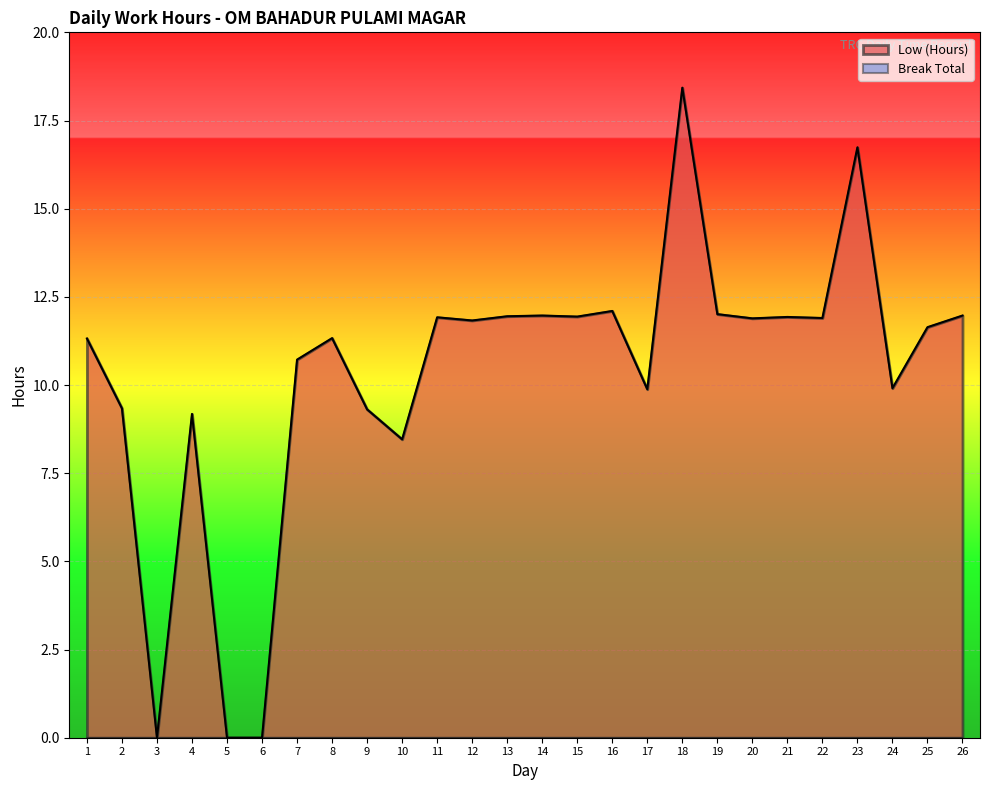

What is the difference between the maximum and second lowest values?

18.4